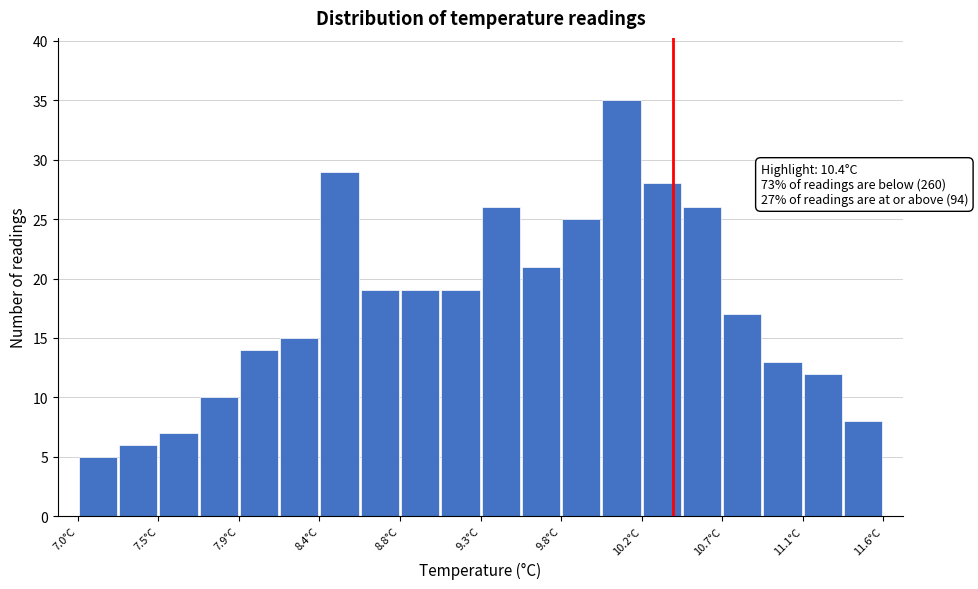

Which range on the x-axis has the tallest bar?

9.99 to 10.22